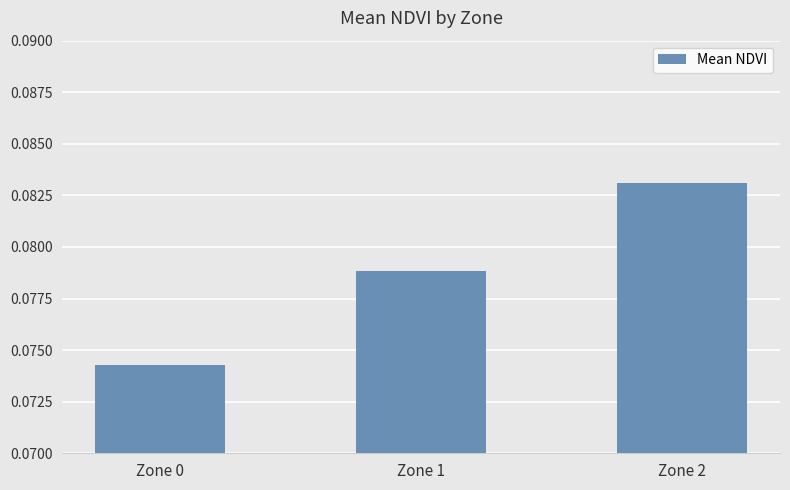

At which category does the chart reach its peak across all series?

Zone 2